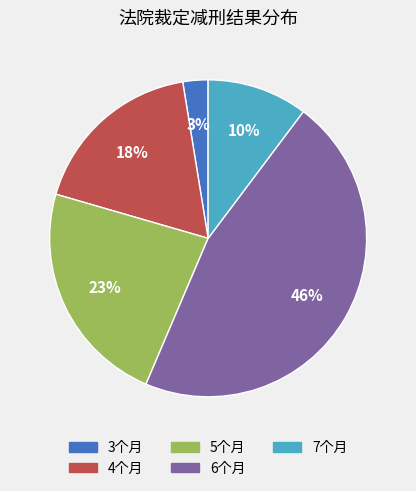

To the nearest percent, what is the combined percentage of 4个月 and 7个月?

28%